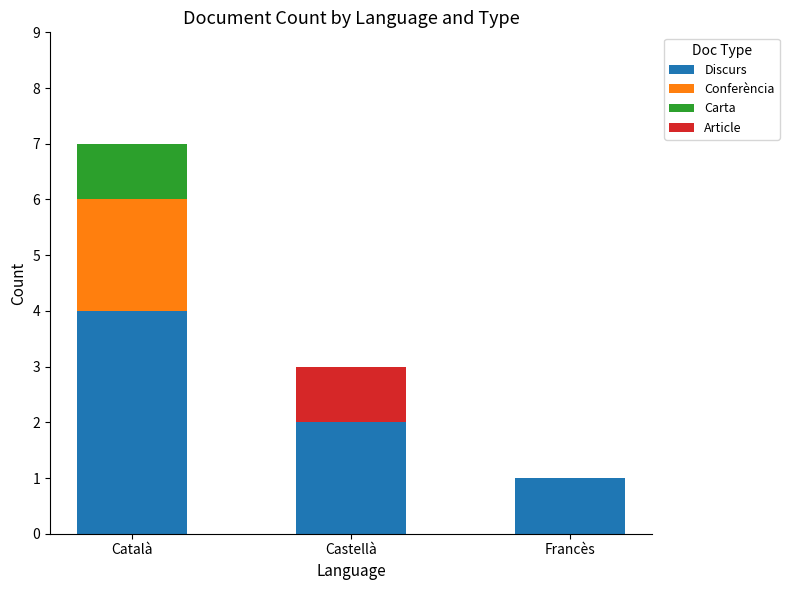

The Discurs series shows 7 at Català. True or false?

False